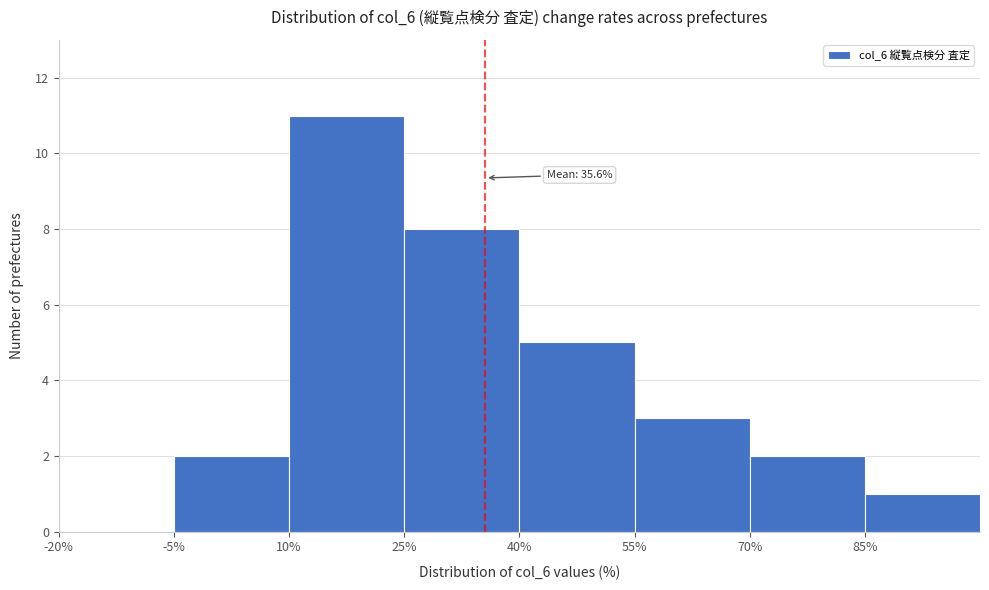

Which range on the x-axis has the tallest bar?

10 to 25